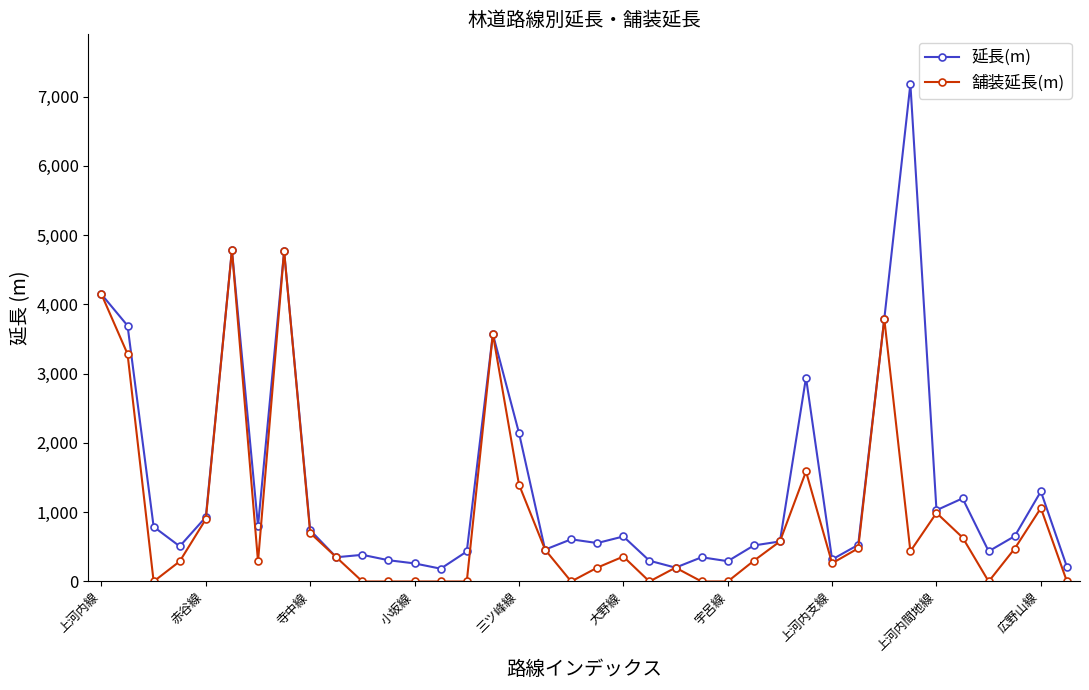

Which series has the largest range (max minus min)?

延長(m)